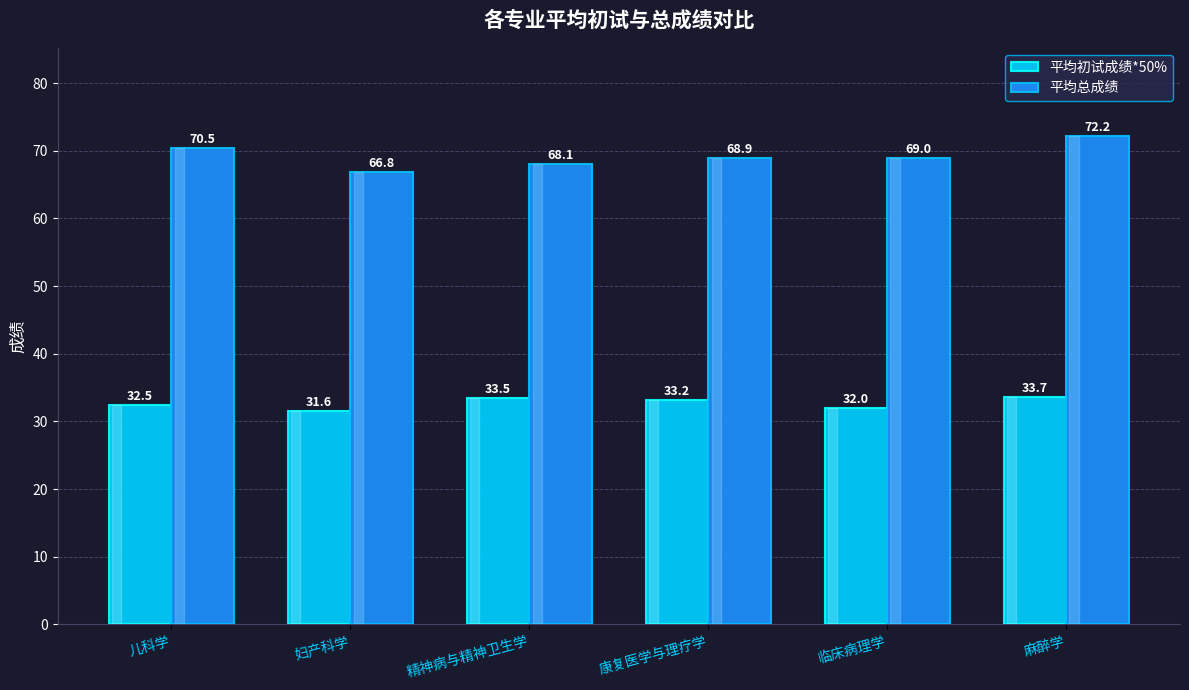

What is the label of the 3rd bar from the left?

精神病与精神卫生学